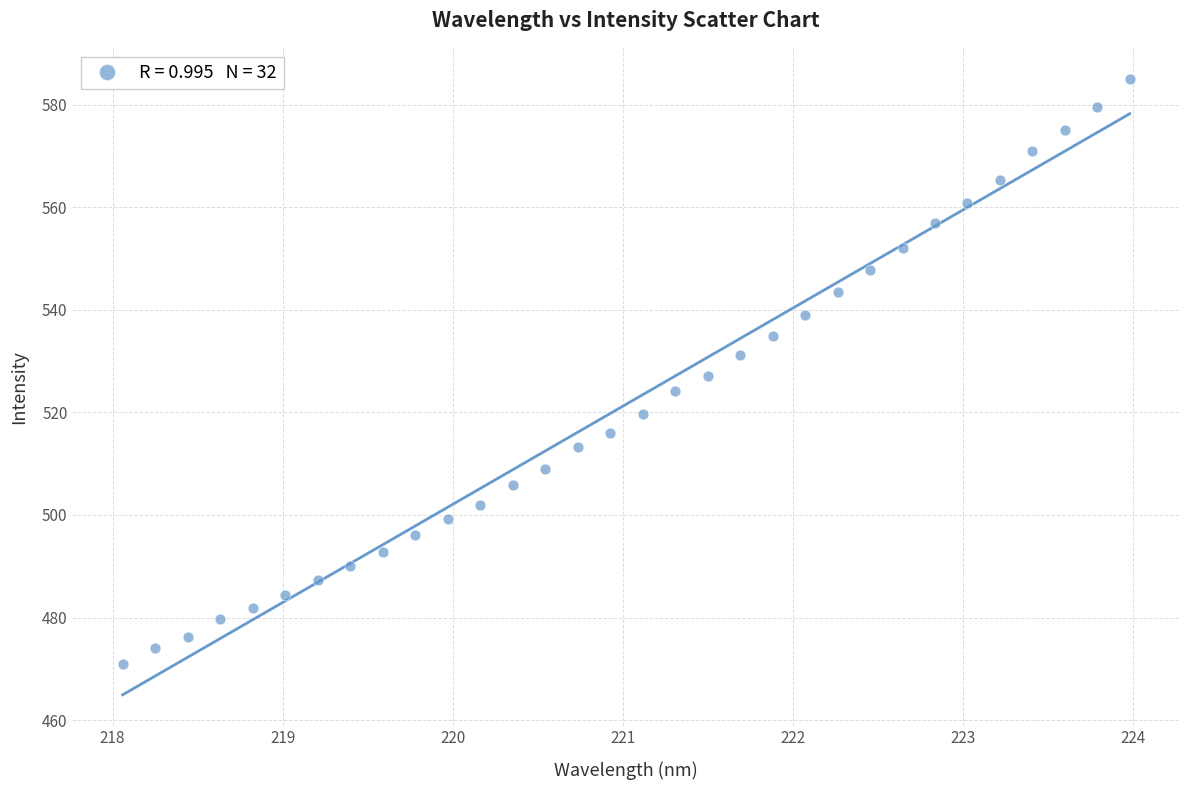

What is the range of X values (max minus min)?

5.9